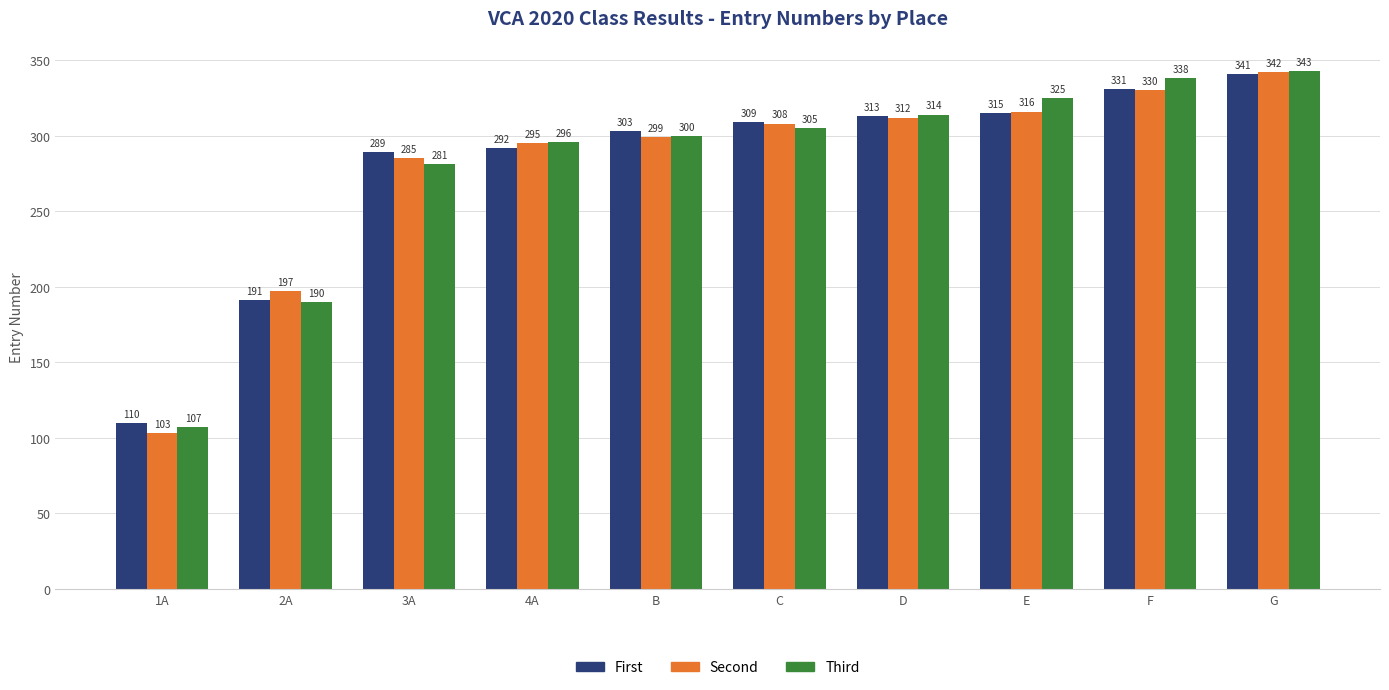

Rank the series by their maximum value, from highest to lowest.

Third, Second, First